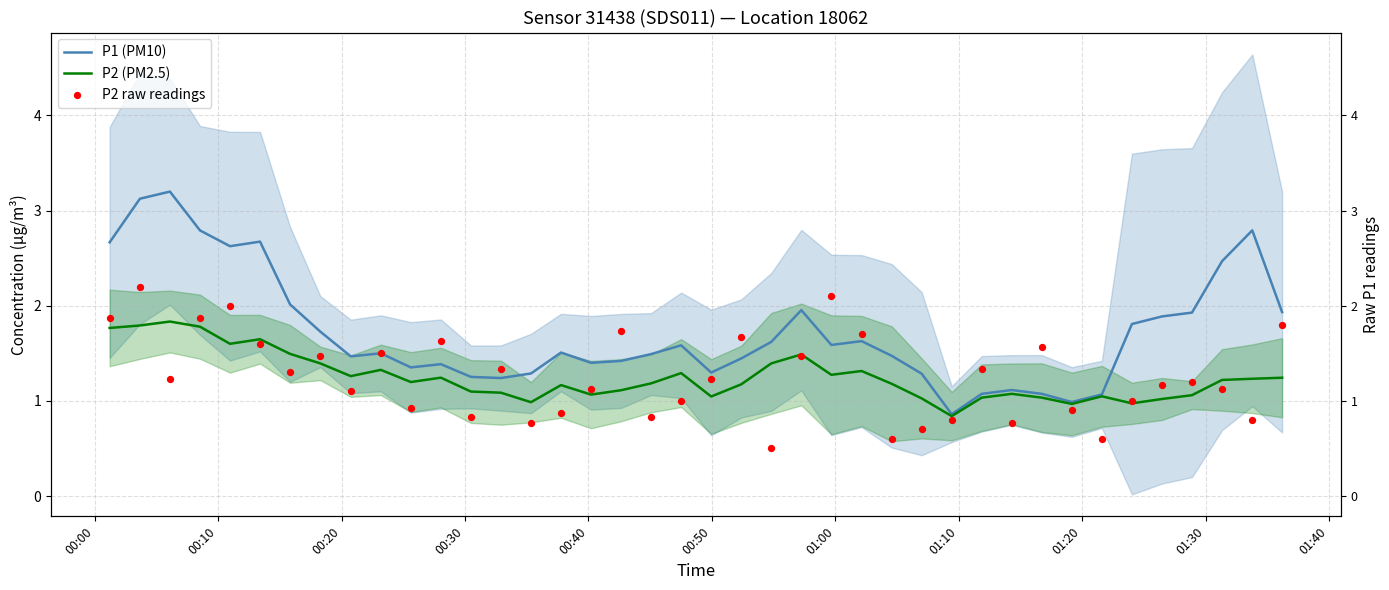

Which series has the widest spread of Y values?

P1 (PM10)